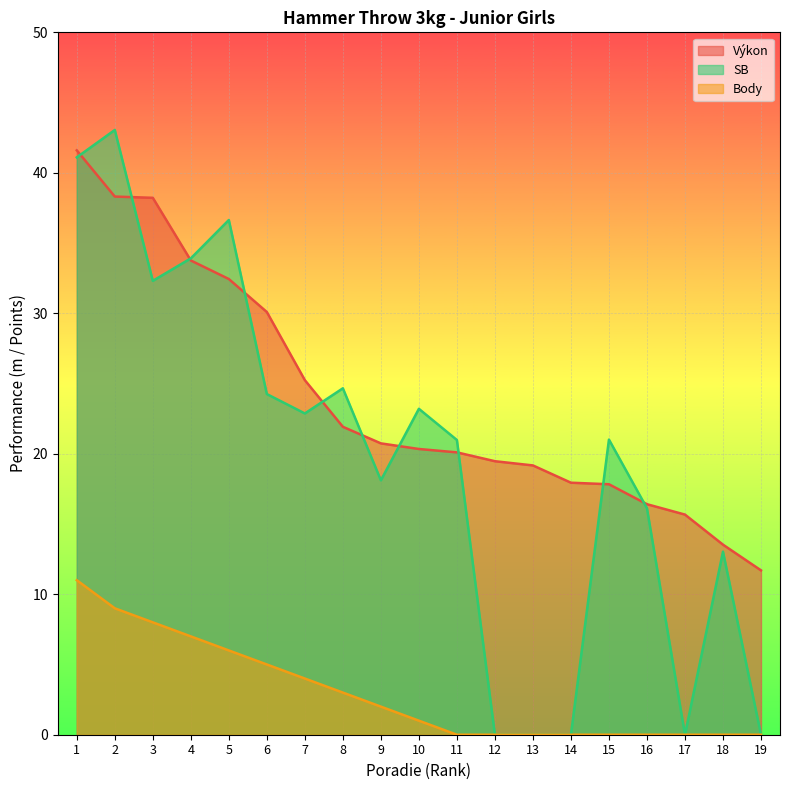

Reading left to right, extract all data points from this chart.

Výkon: 41.6	38.3	38.2	33.8	32.4	30.1	25.2	21.9	20.7	20.3	20.1	19.5	19.2	17.9	17.8	16.4	15.7	13.5	11.7
SB: 41.1	43.0	32.3	33.9	36.6	24.2	22.9	24.7	18.1	23.2	21.0	0.0	0.0	0.0	21.0	16.1	0.0	13.0	0.0
Body: 11.0	9.0	8.0	7.0	6.0	5.0	4.0	3.0	2.0	1.0	0.0	0.0	0.0	0.0	0.0	0.0	0.0	0.0	0.0